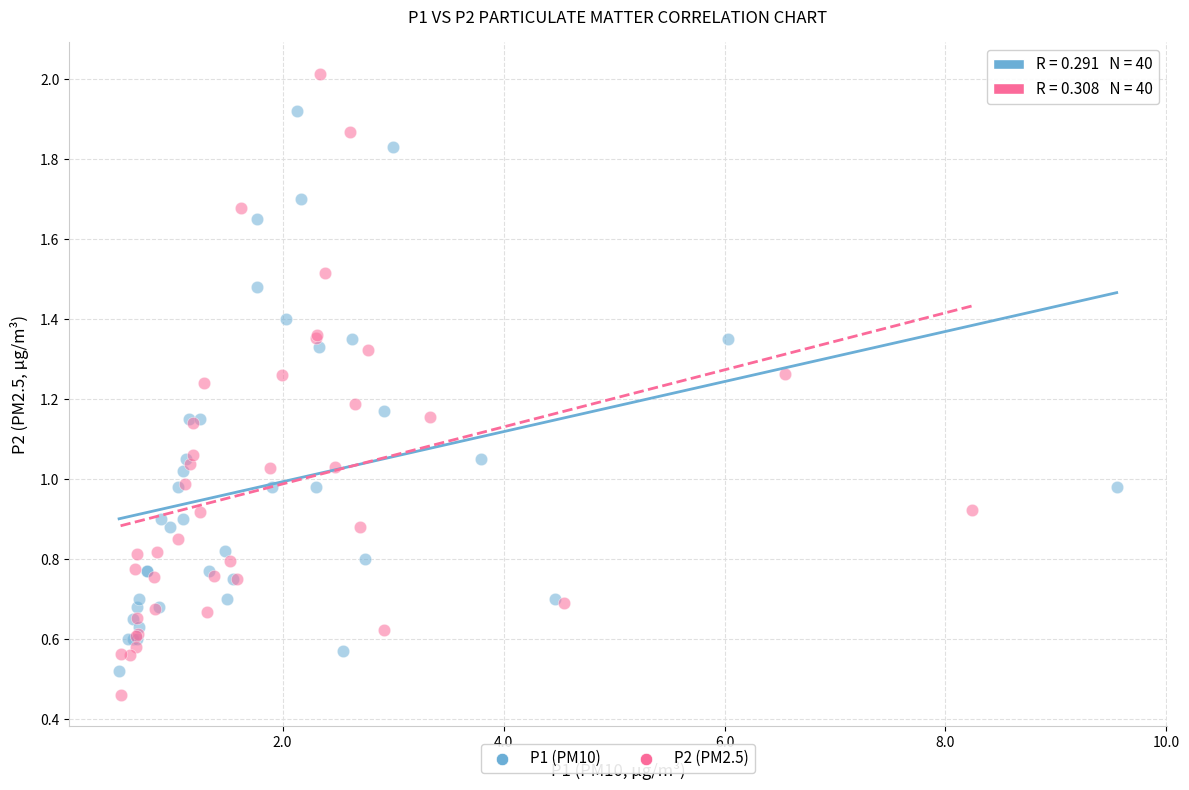

What are all the series names shown in the legend?

P1 (PM10), P2 (PM2.5)